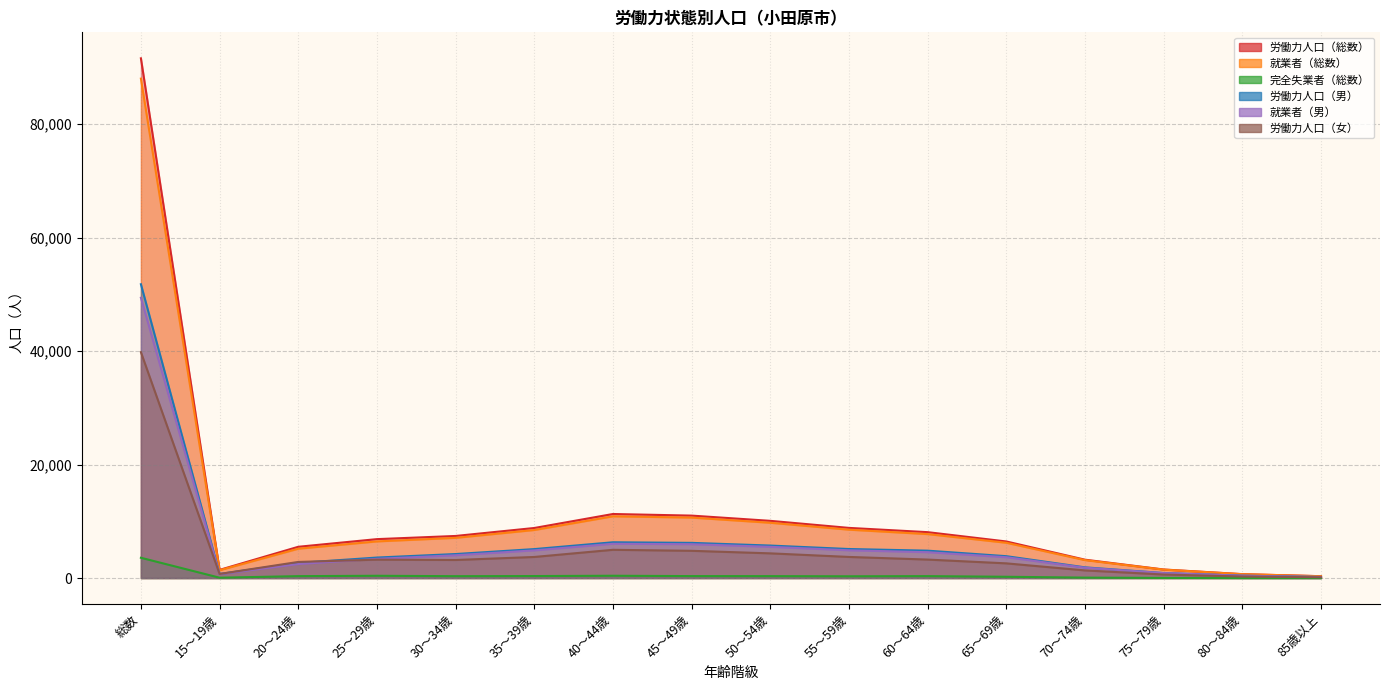

What is the difference between the 就業者（総数） values at 45～49歳 and 20～24歳?

5489